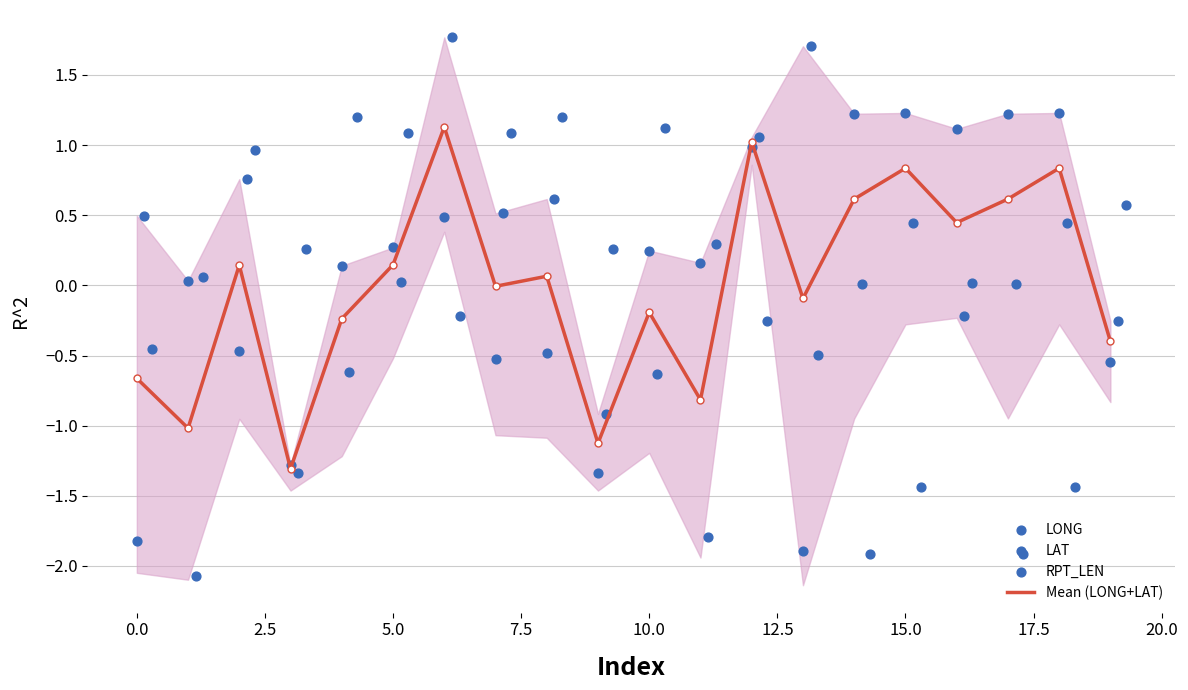

Which series contains the lowest Y value?

LAT